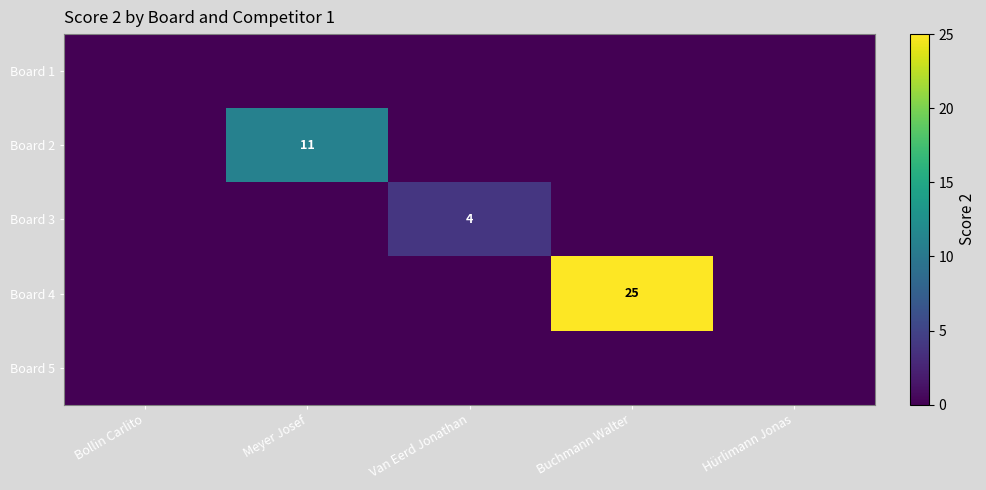

How many distinct data groups are displayed?

5